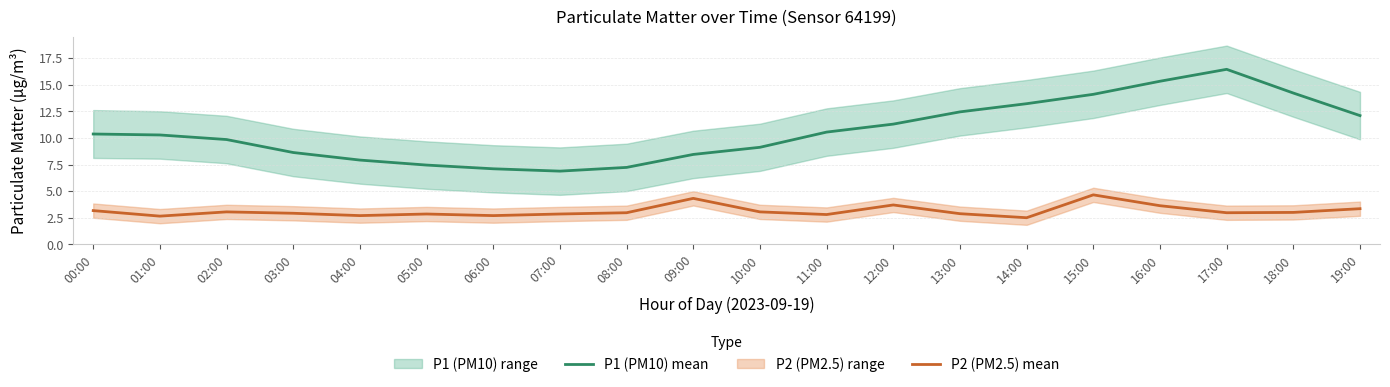

In P1 (PM10) mean, how many points are higher than both neighbors (excluding endpoints)?

1